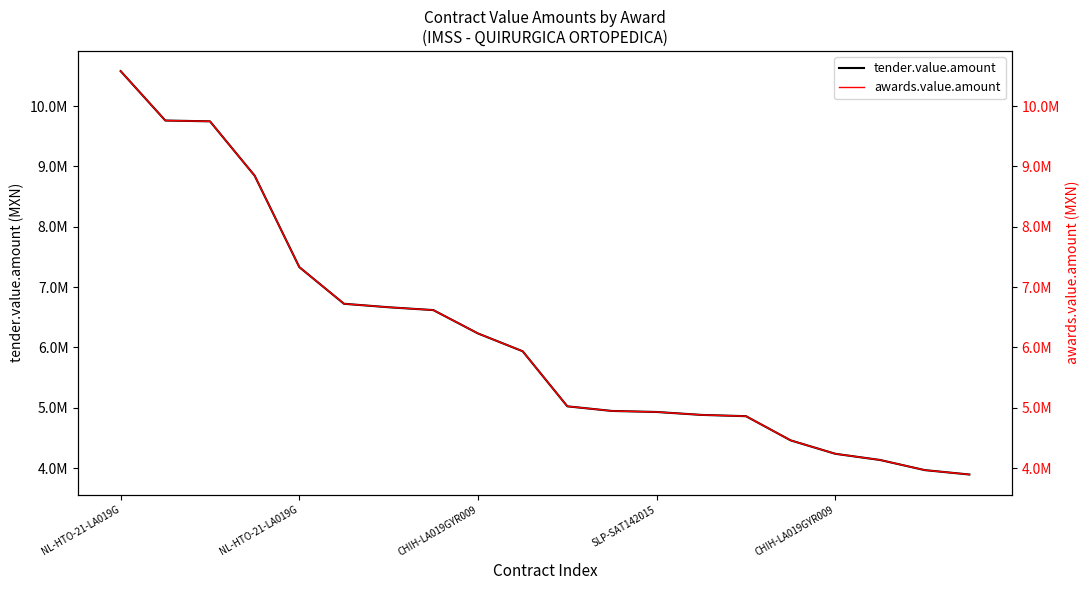

True or false: awards.value.amount has more than 0 points higher than both neighbors.

False